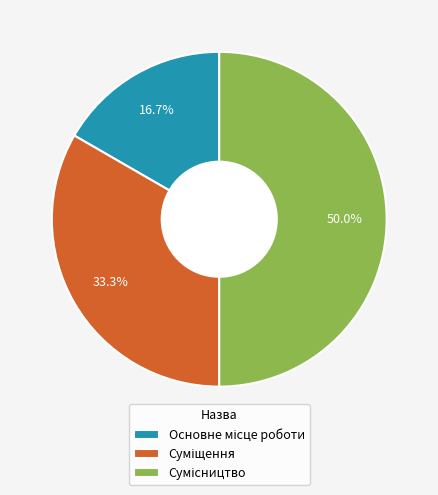

To the nearest percent, what portion does Сумісництво represent?

50%